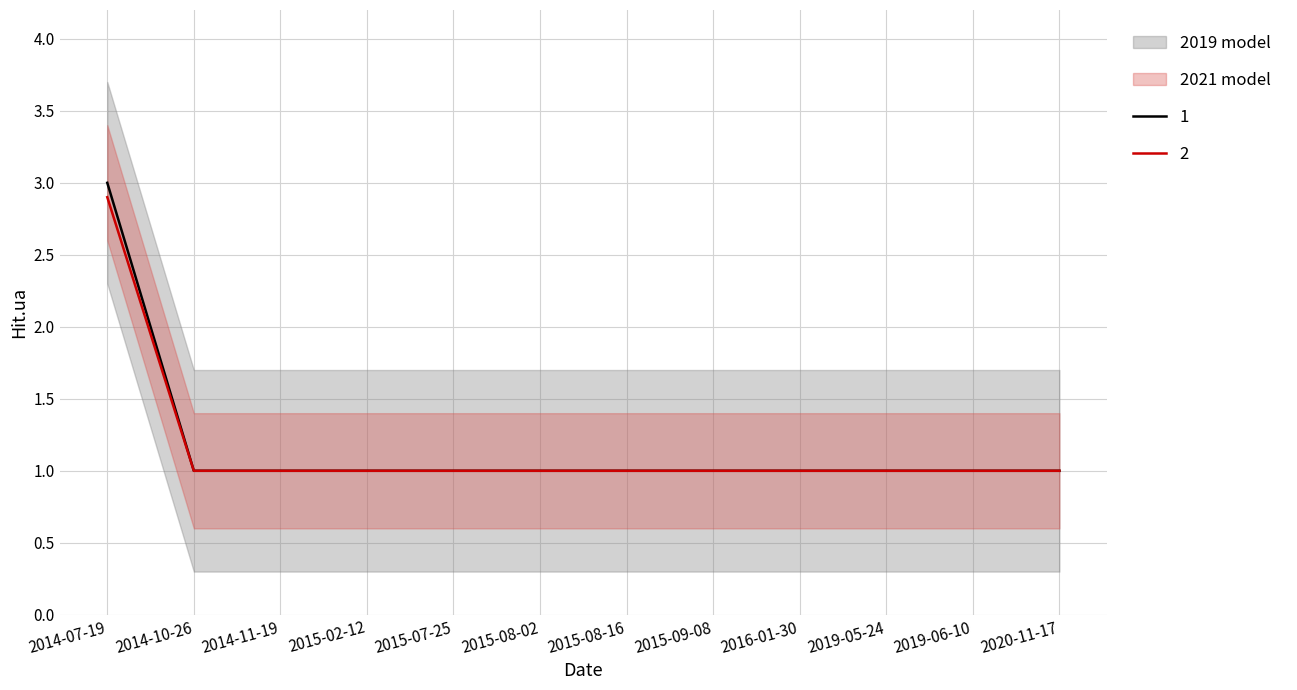

Reading left to right, what are all the values shown in this chart?

3	1	1	1	1	1	1	1	1	1	1	1